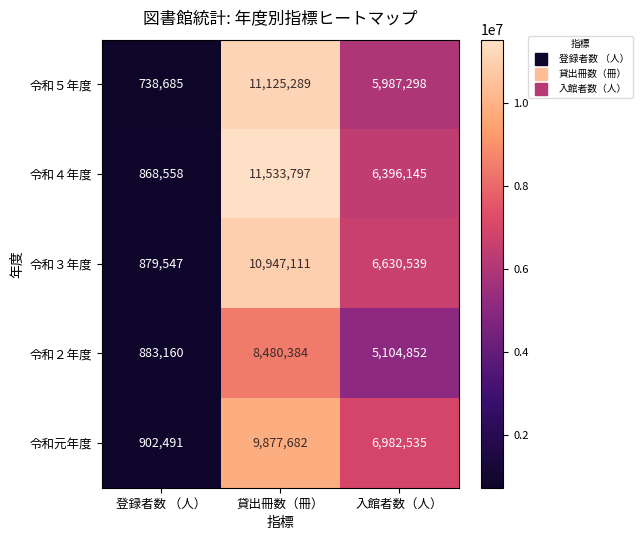

What is the average value of the 令和５年度 series?

5950424